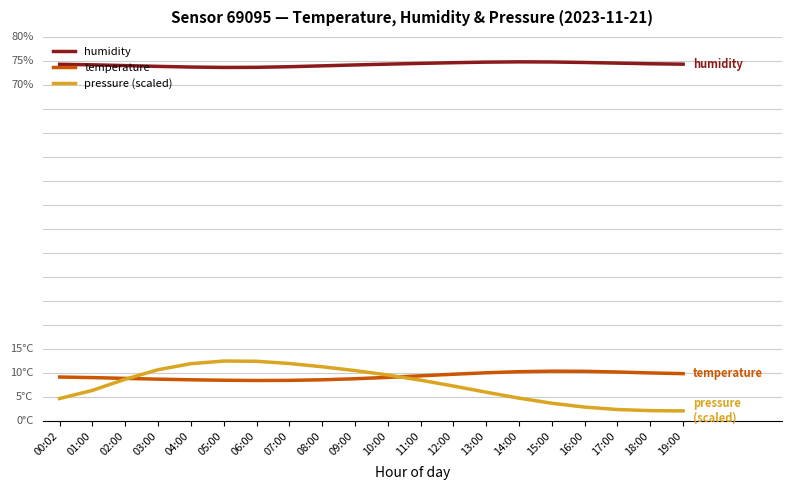

What is the difference between the second highest and second lowest values in the temperature series?

1.9